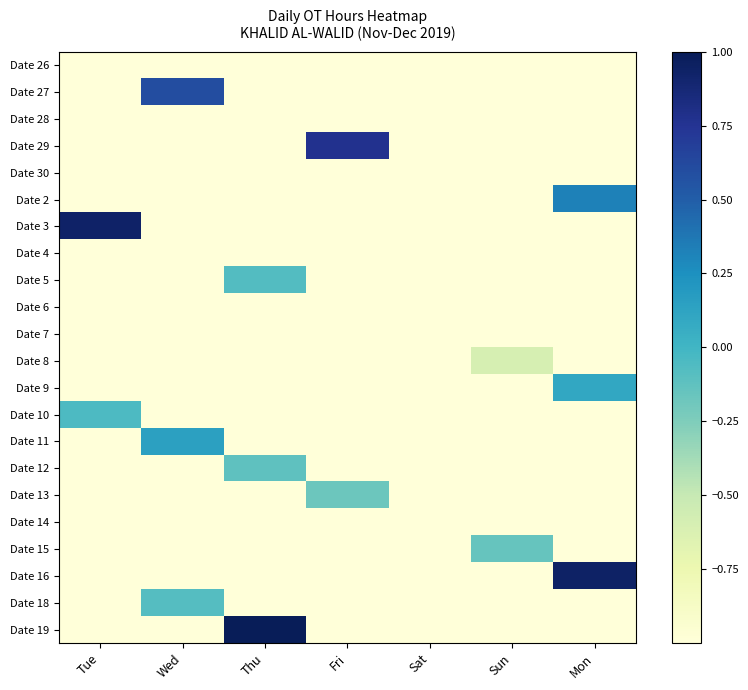

At which category does the chart reach its minimum across all series?

Tue